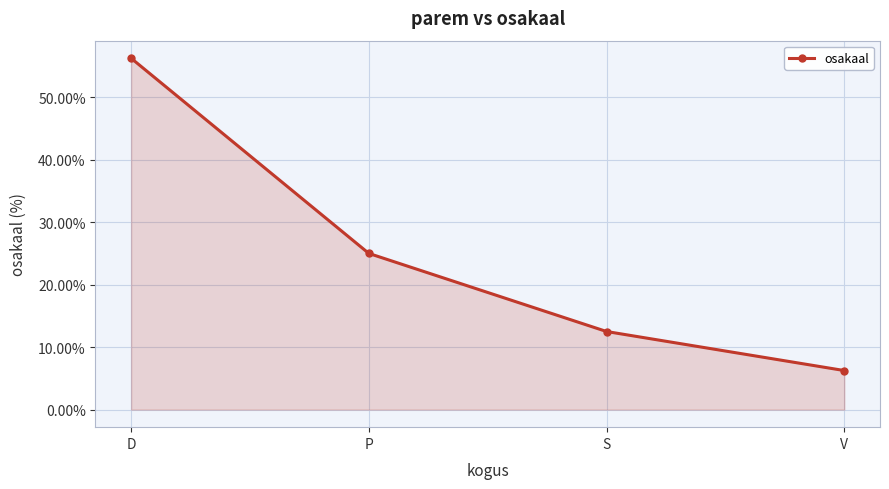

How many values are below 25?

2